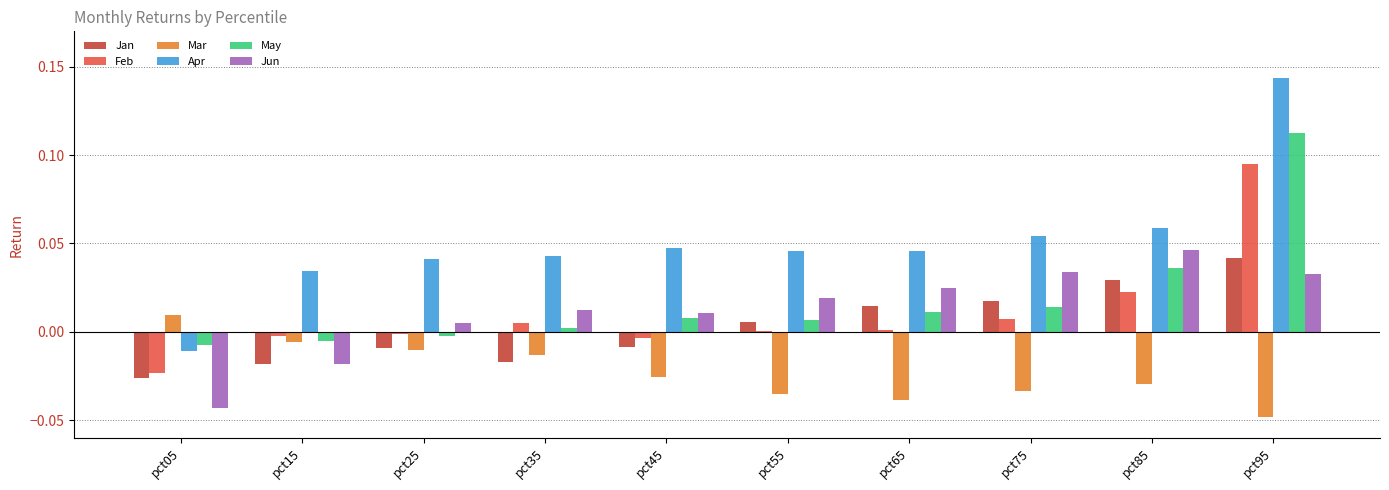

At which category is the sum across all series the highest?

pct95